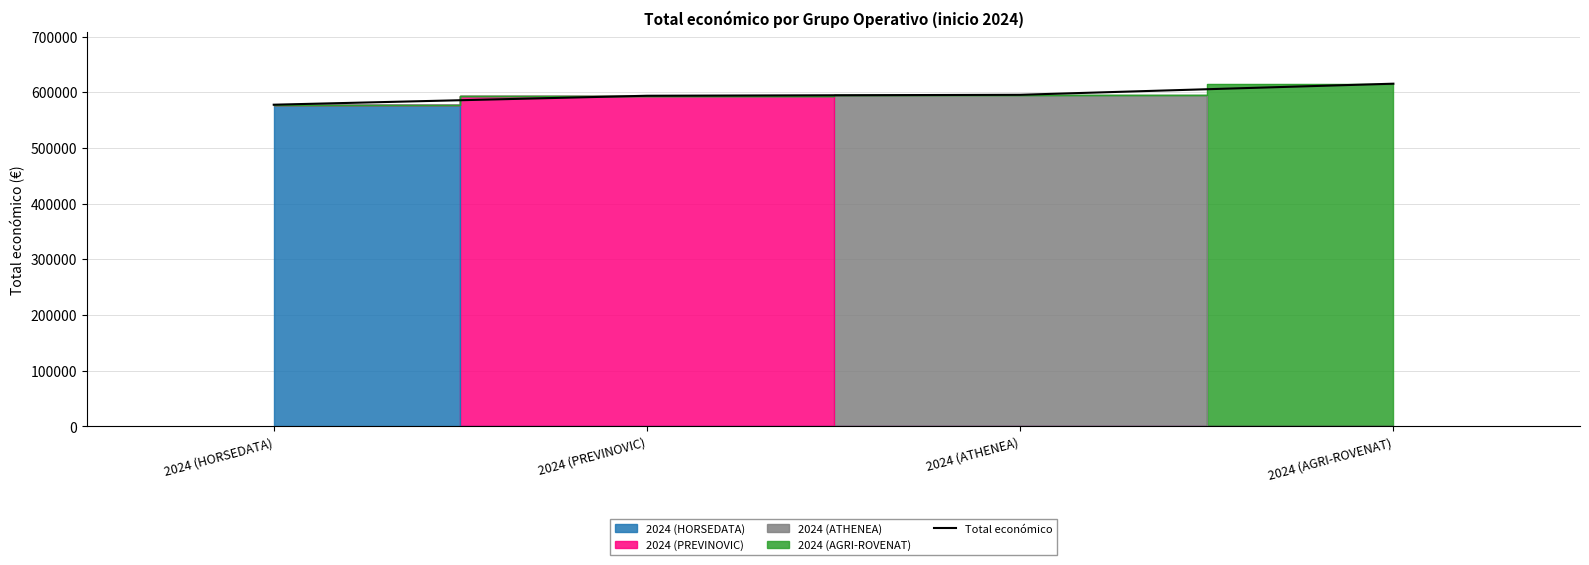

Reading left to right, what are all the values shown in this chart?

2024 (HORSEDATA)=577638	2024 (PREVINOVIC)=593715	2024 (ATHENEA)=595436	2024 (AGRI-ROVENAT)=615375